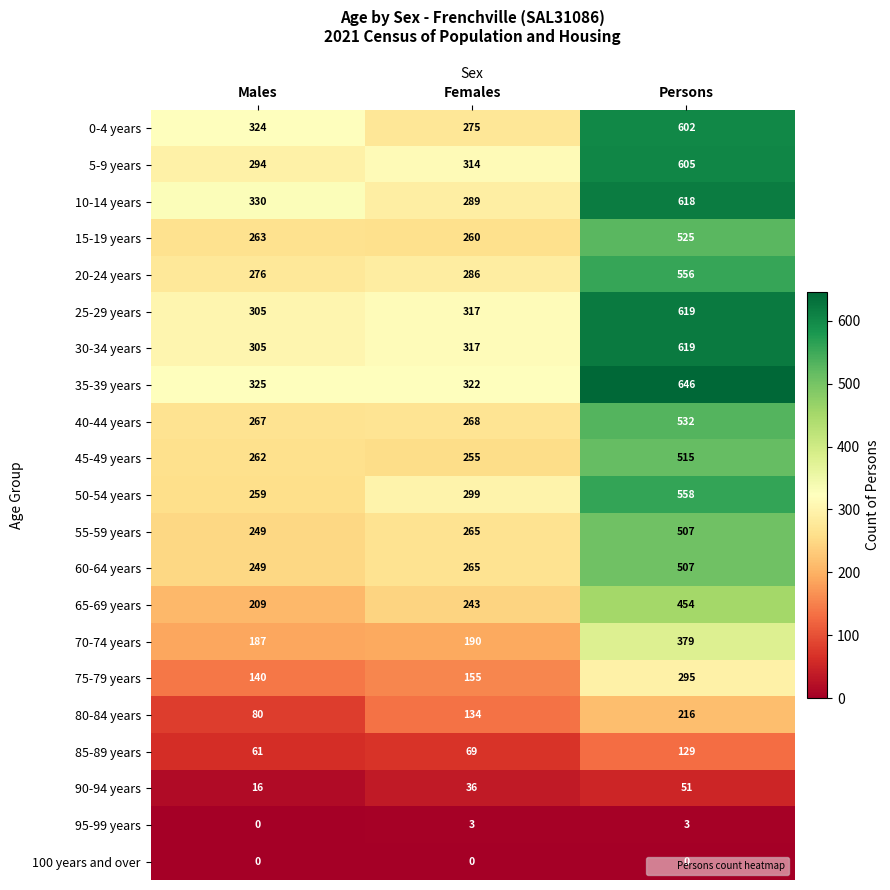

What is the difference between the 30-34 years values at Males and Persons?

314